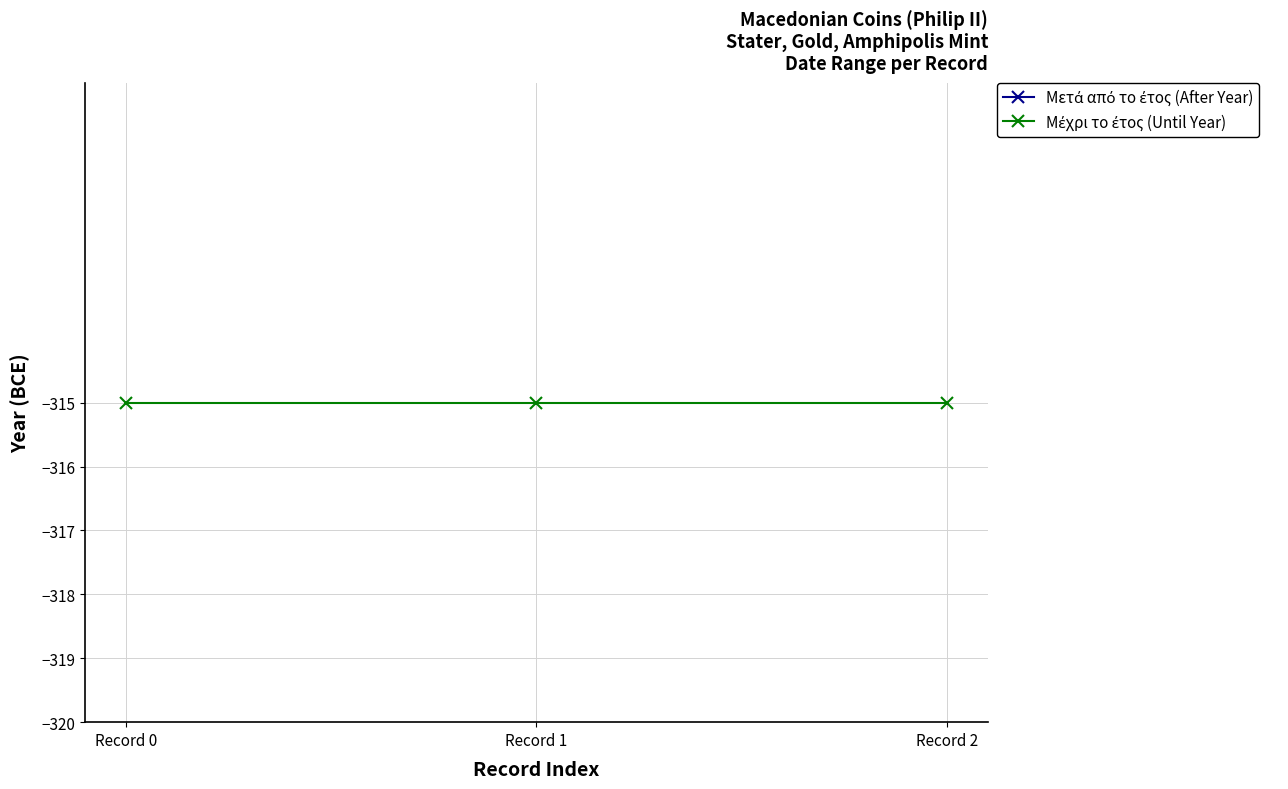

Which label corresponds to the largest value in the chart?

Record 0